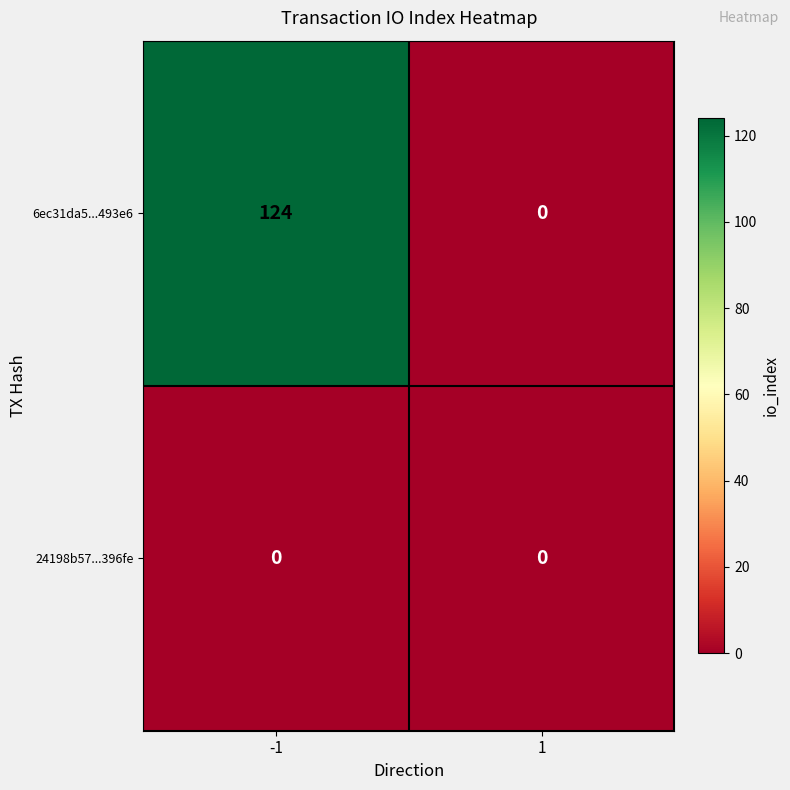

Rank the series by their maximum value, from lowest to highest.

24198b57...396fe, 6ec31da5...493e6